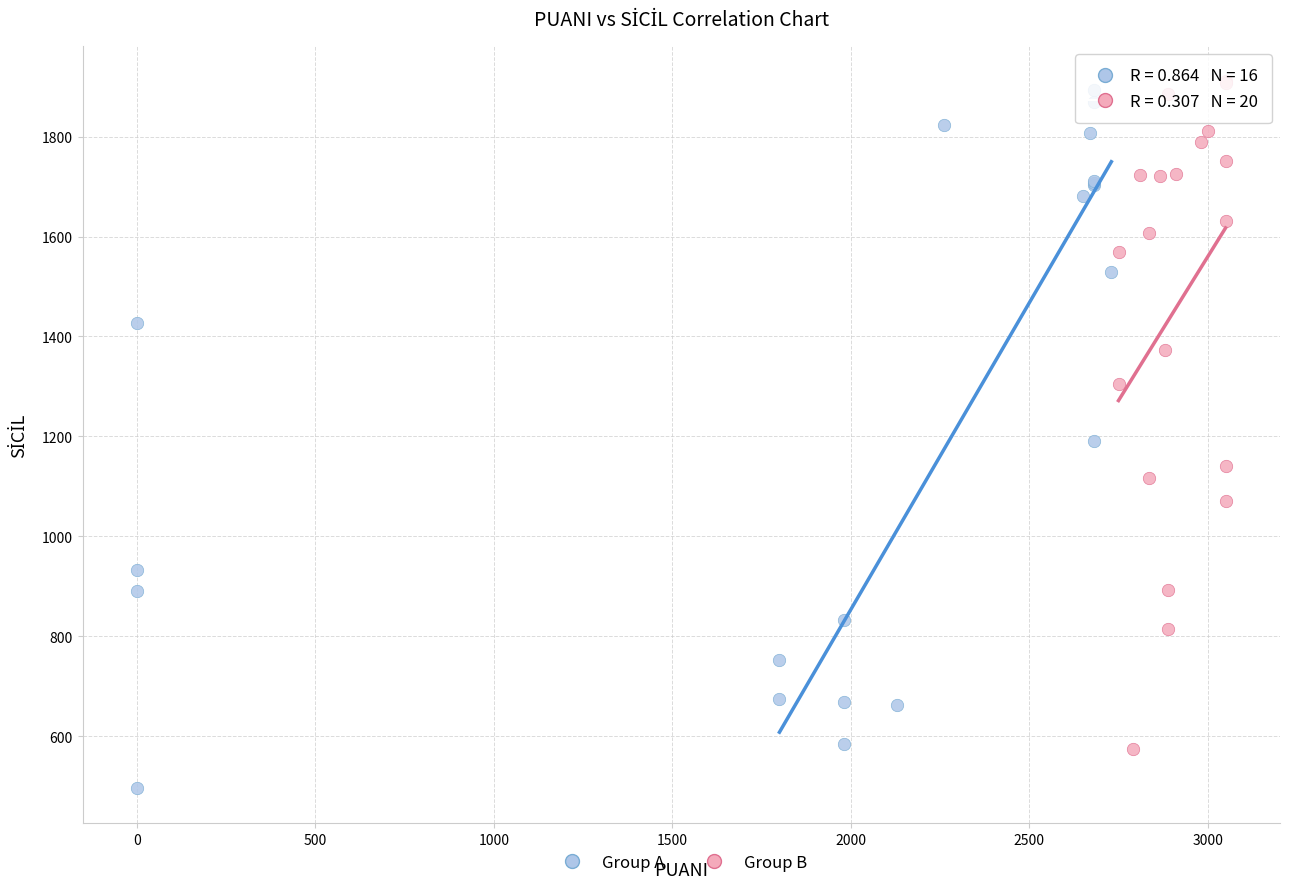

Which series reaches the minimum Y coordinate?

Group A